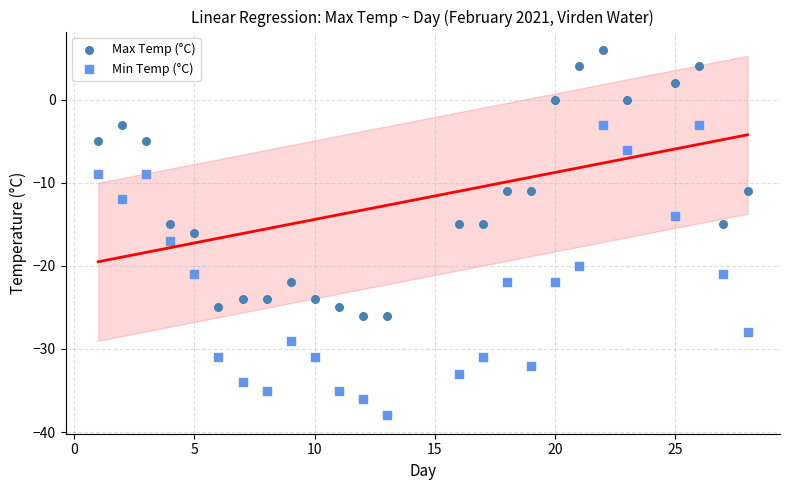

Which series has the widest spread of Y values?

Min Temp (°C)